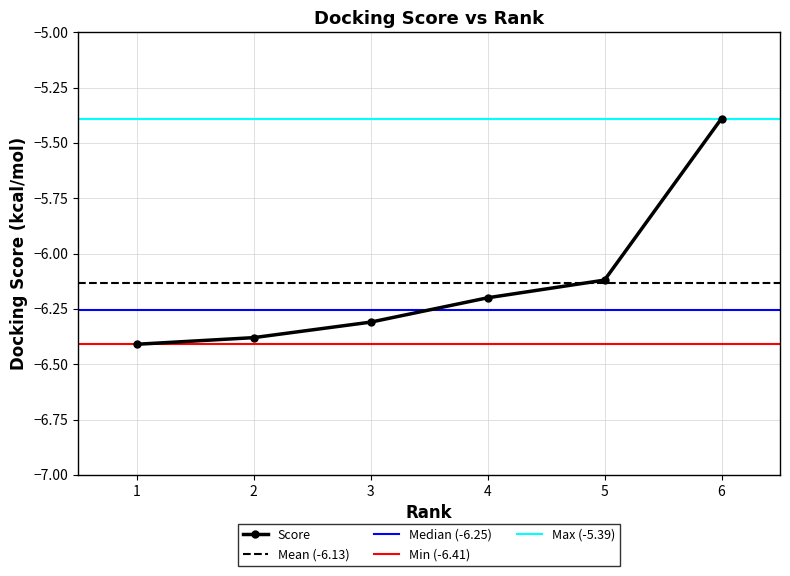

How many data points are above -6?

1